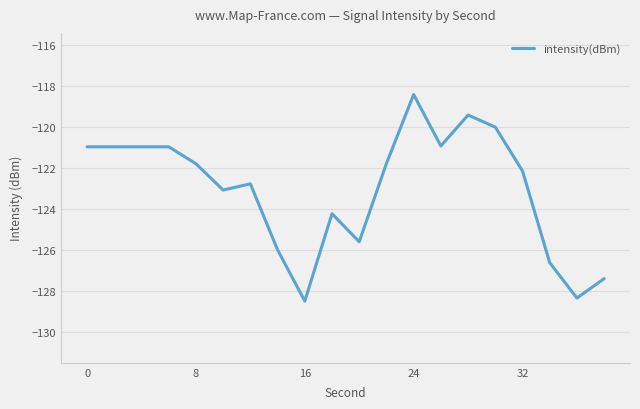

What is the difference between the maximum and minimum values?

10.1